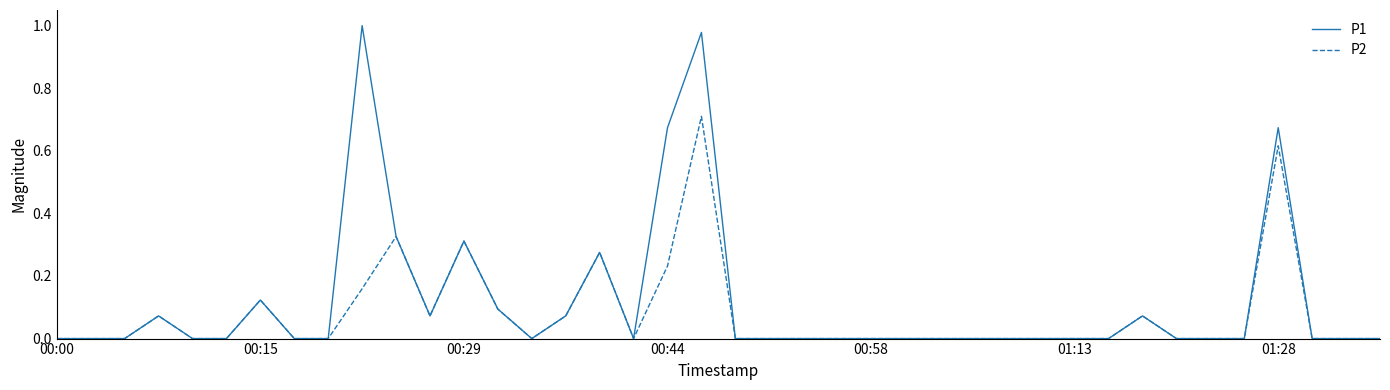

Which series has the widest spread of values?

P1